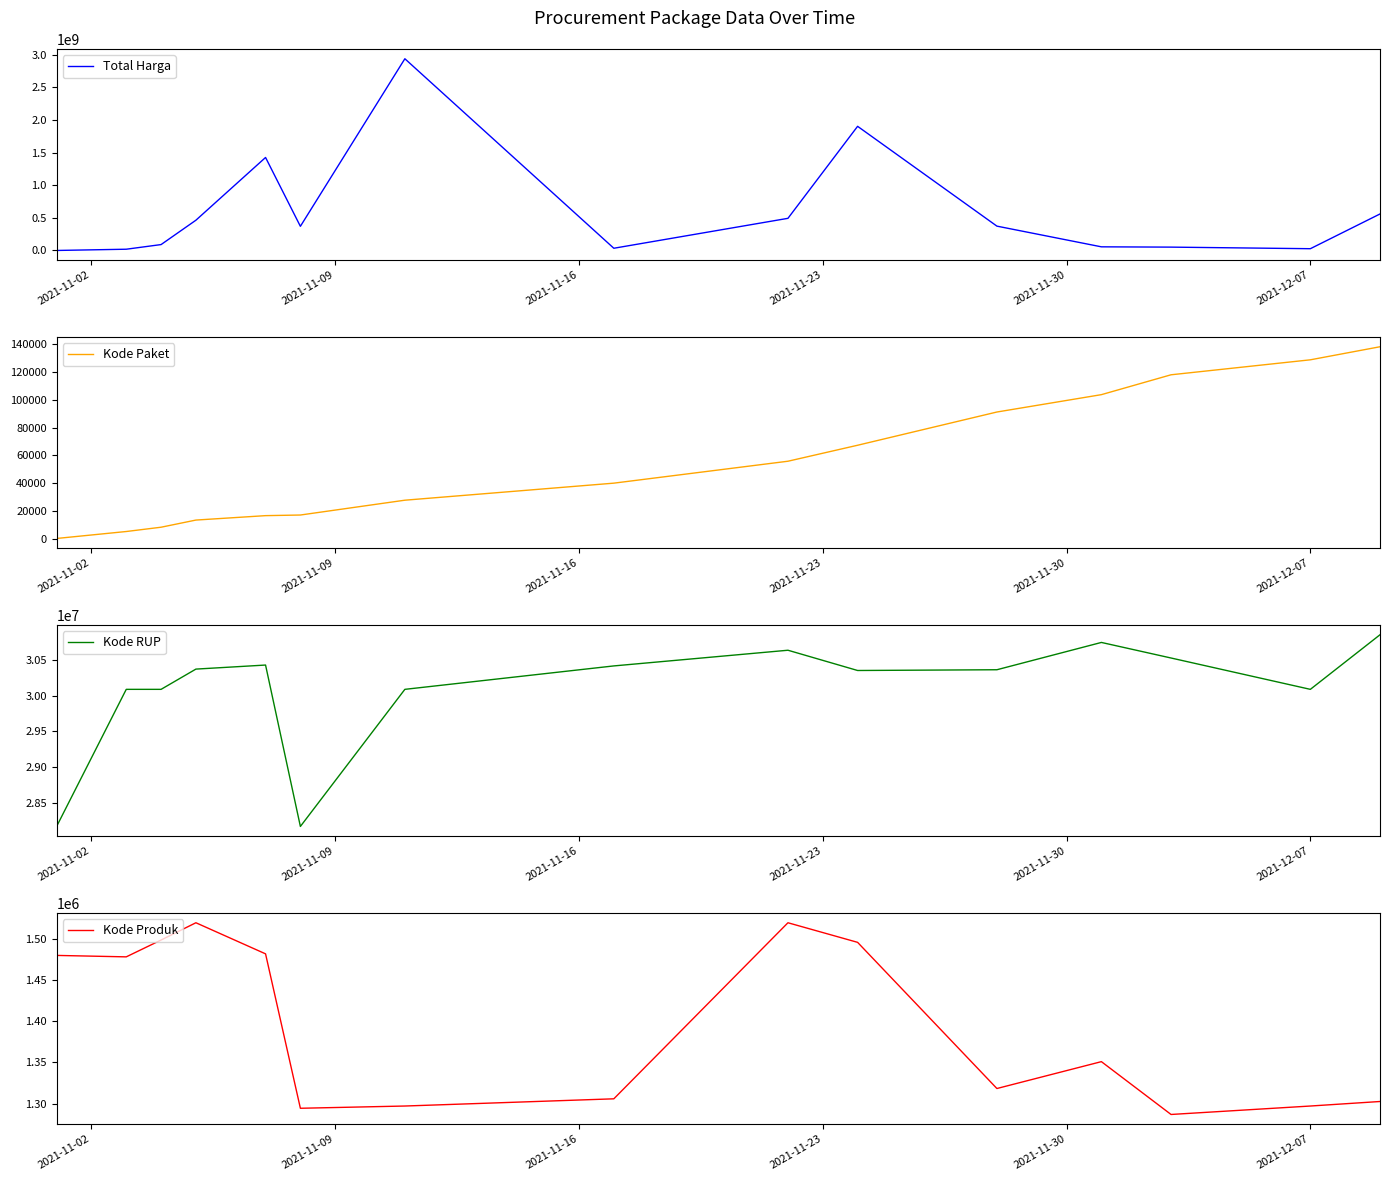

What is the highest value of the Total Harga series?

2939162240